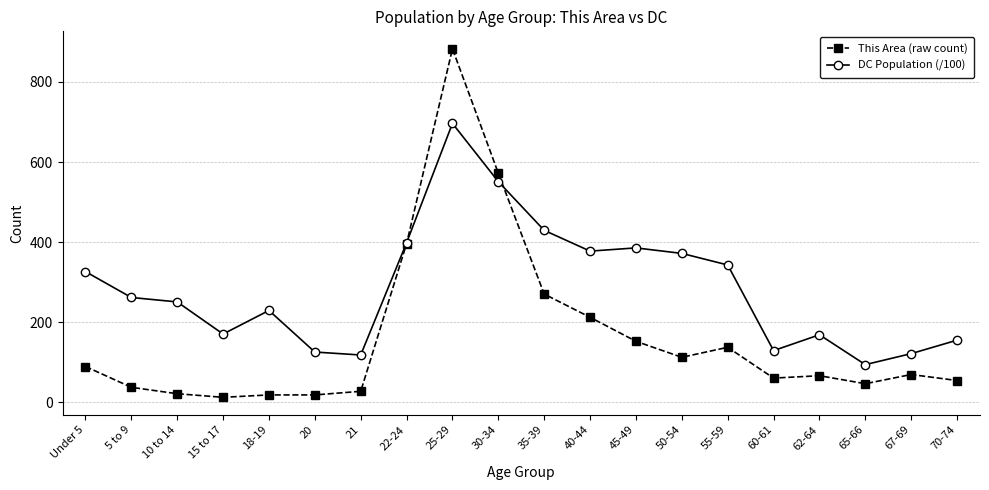

True or false: DC Population (/100) has more than 2 points higher than both neighbors.

True